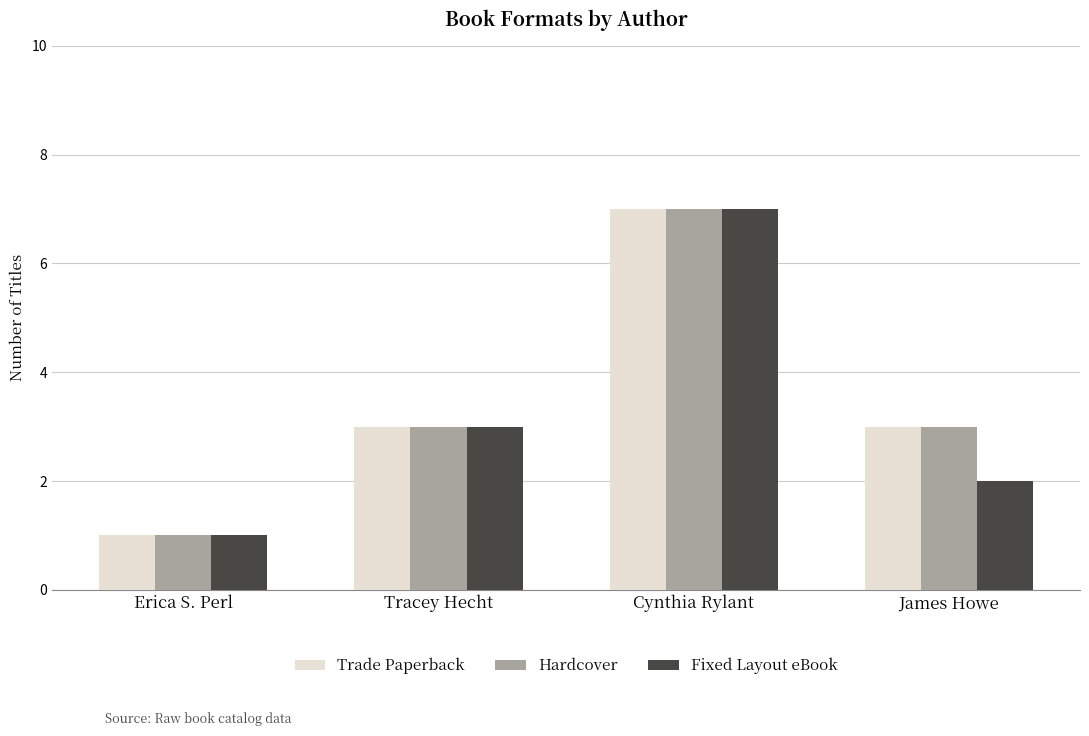

At which category is the sum across all series the highest?

Cynthia Rylant